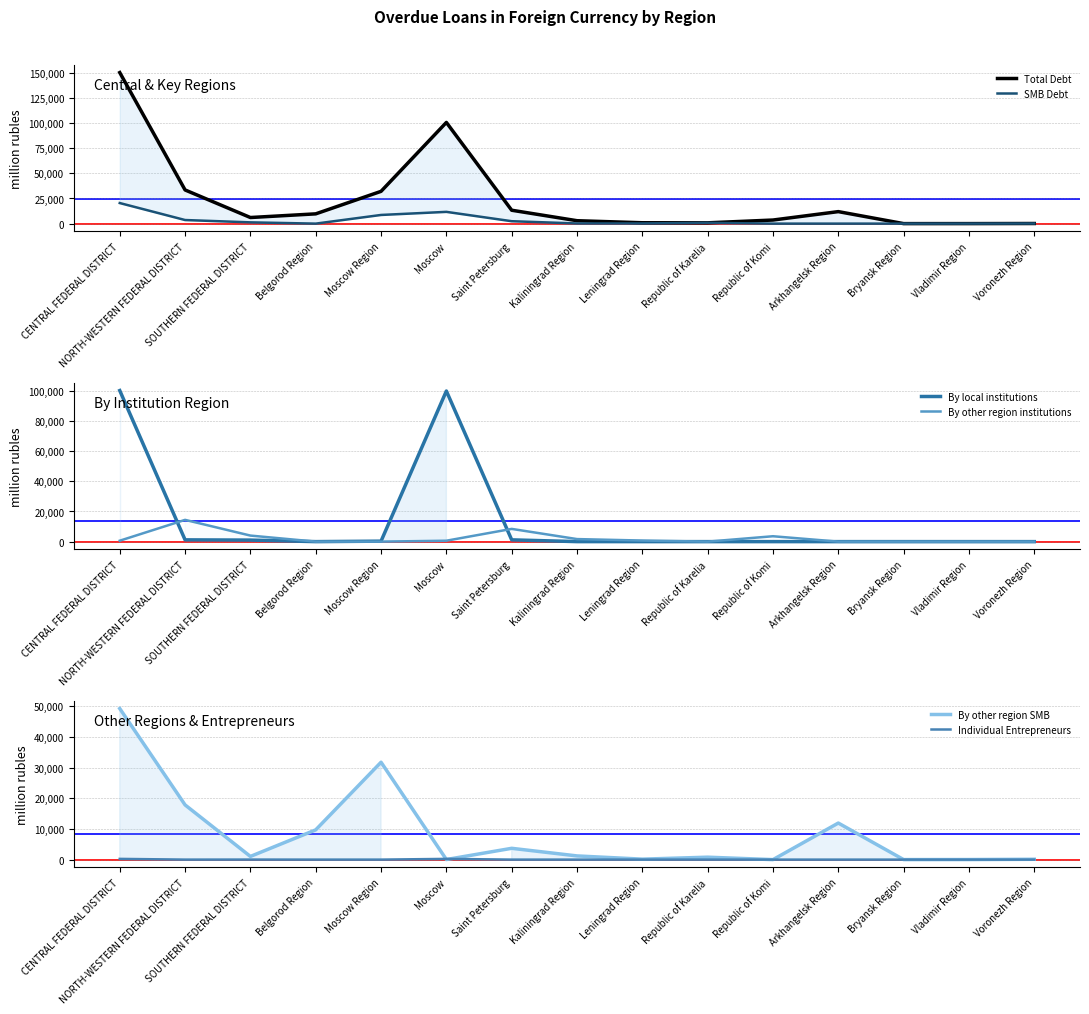

At how many categories does at least one series exceed 93445?

2